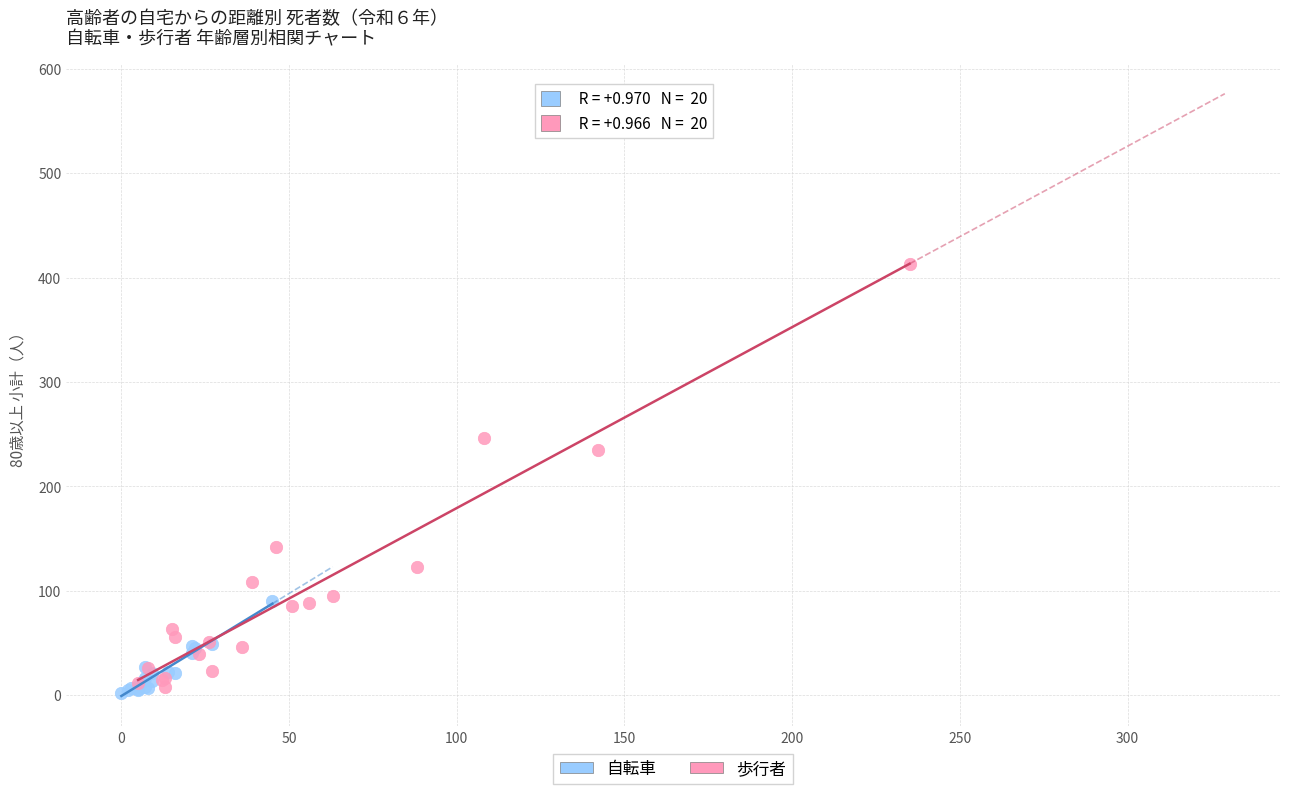

What are all the series names shown in the legend?

自転車, 歩行者